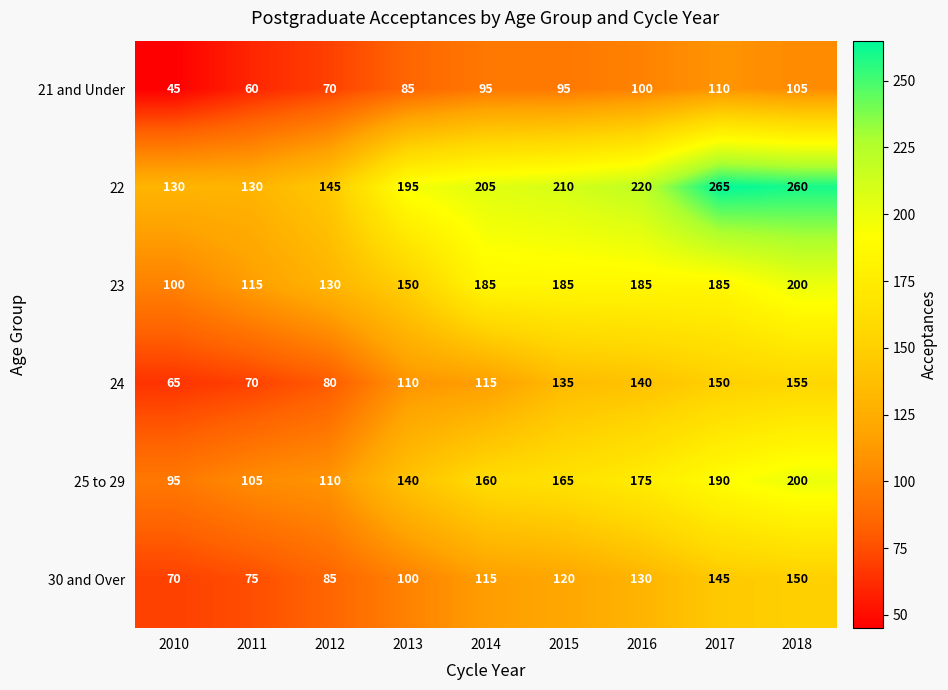

Where is 21 and Under nearest to the value 77?

2012